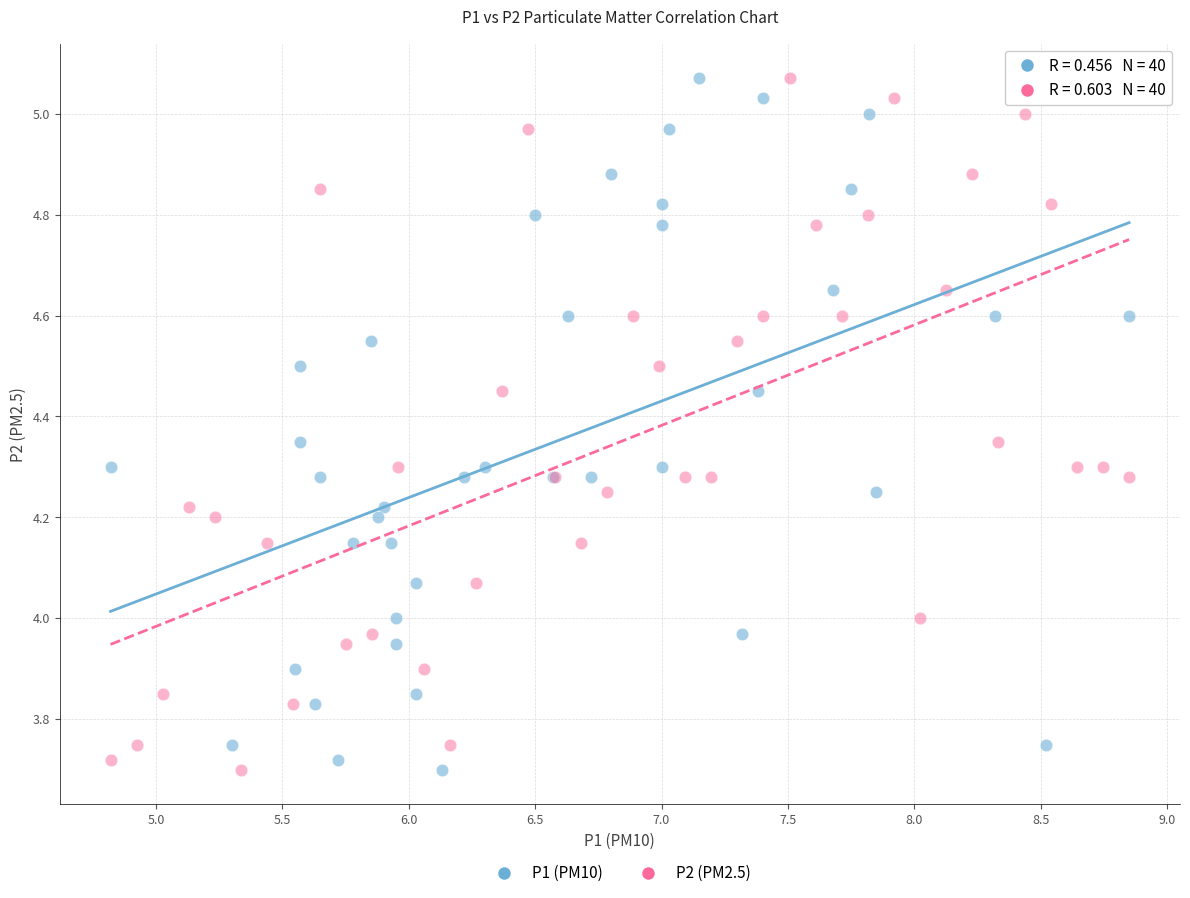

What are all the series names shown in the legend?

P1 (PM10), P2 (PM2.5)